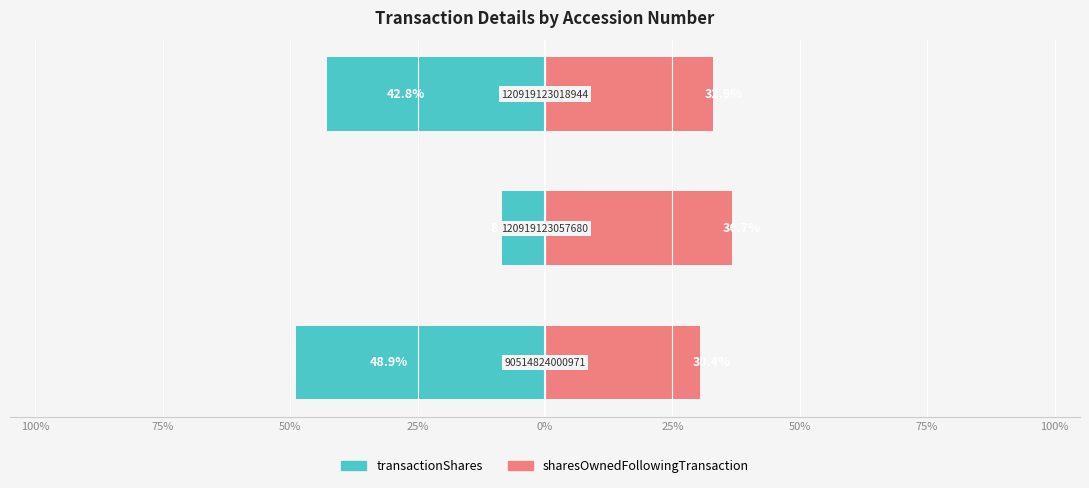

What is the value of the sharesOwnedFollowingTransaction bar at the 2nd from the left?

36.7